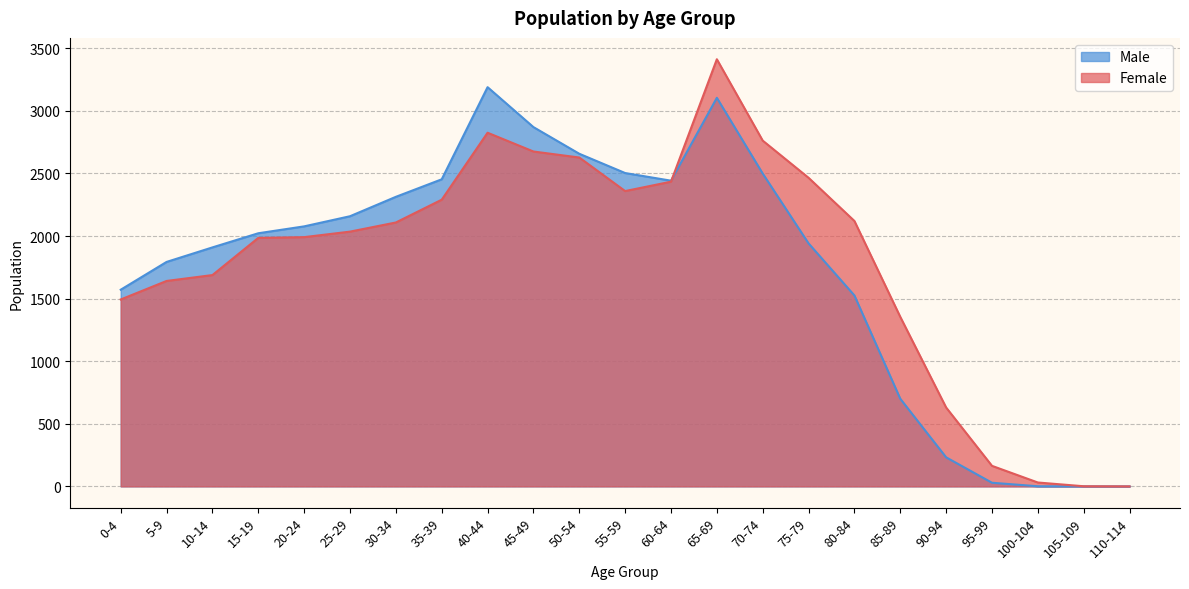

Where does the Male series first go above 2022?

20-24